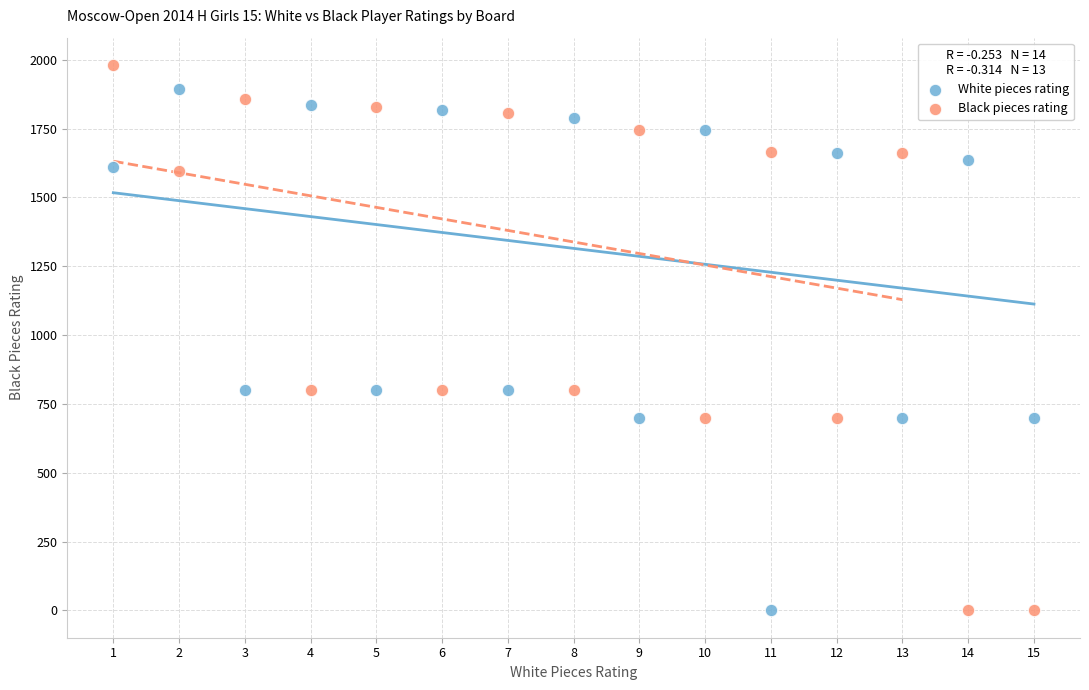

Across all data points, what is the range of X values (max minus min)?

14